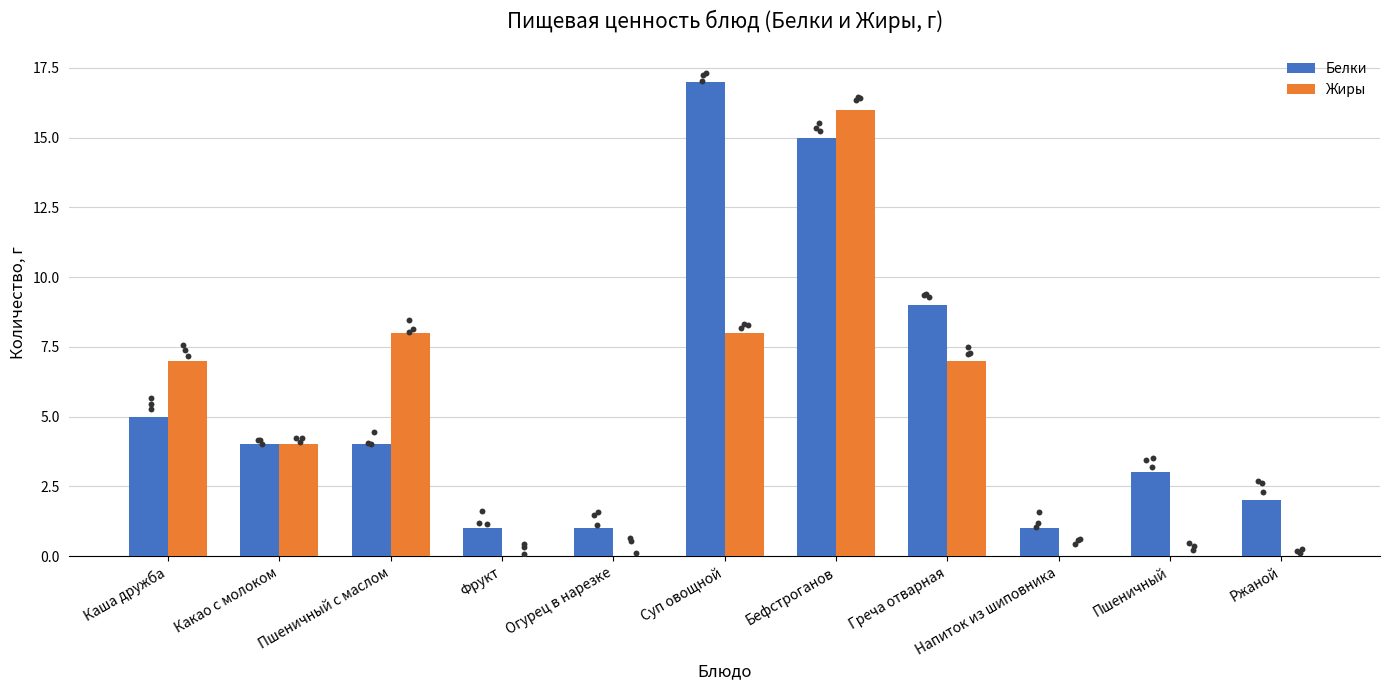

At how many categories does at least one series exceed 9?

2